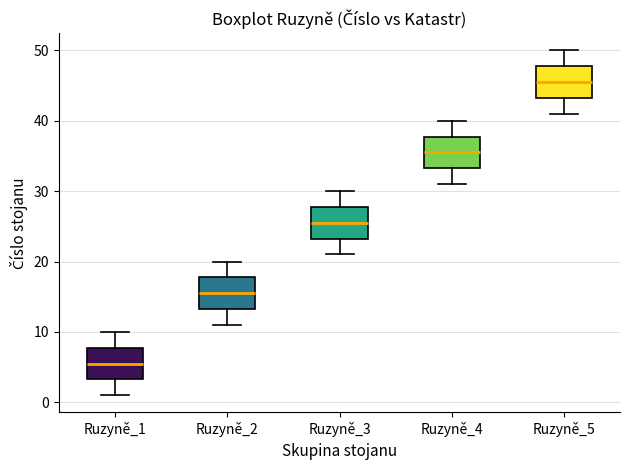

Reading left to right, read every box against the y-axis: the position of its median line, the range the box covers, and the ends of its whiskers. The values are not printed on the chart, so give them approximately, as read against the axis.

Ruzyně_1: median 6, box 3 to 8, whiskers 1 to 10
Ruzyně_2: median 16, box 13 to 18, whiskers 11 to 20
Ruzyně_3: median 26, box 23 to 28, whiskers 21 to 30
Ruzyně_4: median 36, box 33 to 38, whiskers 31 to 40
Ruzyně_5: median 46, box 43 to 48, whiskers 41 to 50